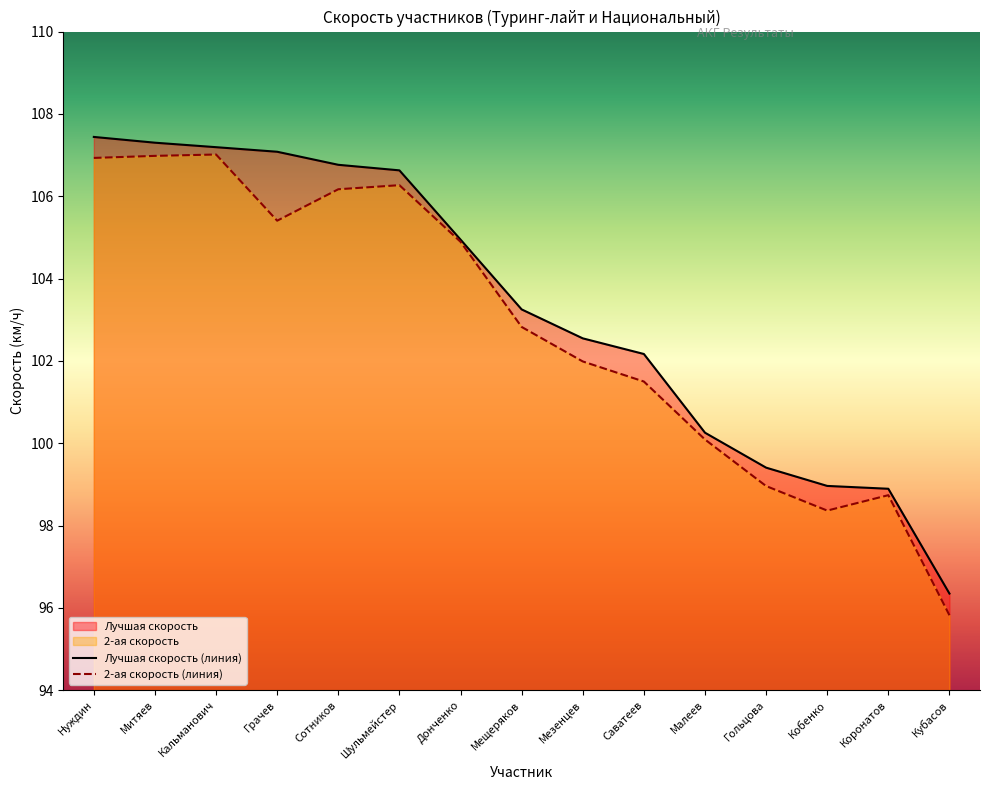

Reading right to left, what are all the values shown in this chart?

Лучшая скорость: 96.3	98.9	99.0	99.4	100.3	102.2	102.5	103.2	104.9	106.6	106.8	107.1	107.2	107.3	107.4
2-ая скорость: 95.8	98.7	98.4	99.0	100.1	101.5	102.0	102.8	104.9	106.3	106.2	105.4	107.0	107.0	106.9